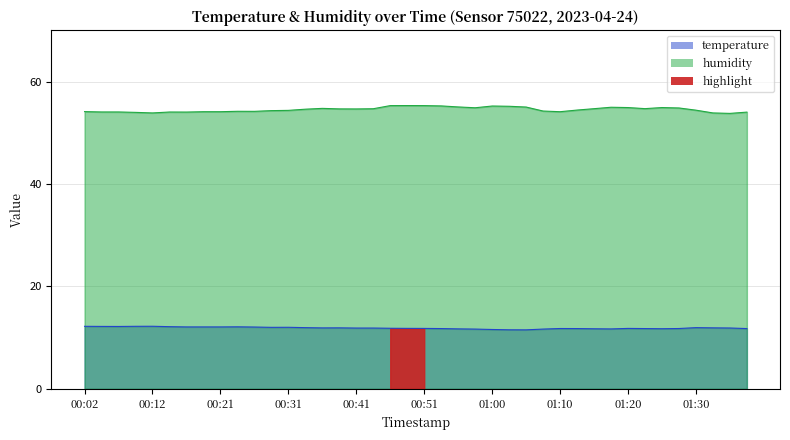

How many distinct data groups are displayed?

2